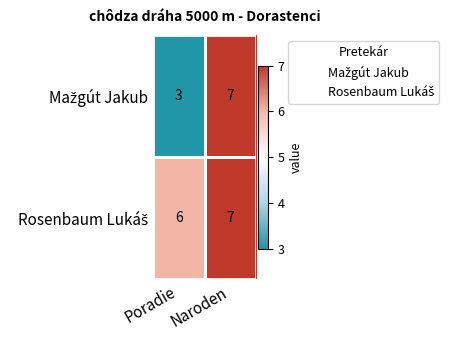

At which category is the sum across all series the highest?

Naroden